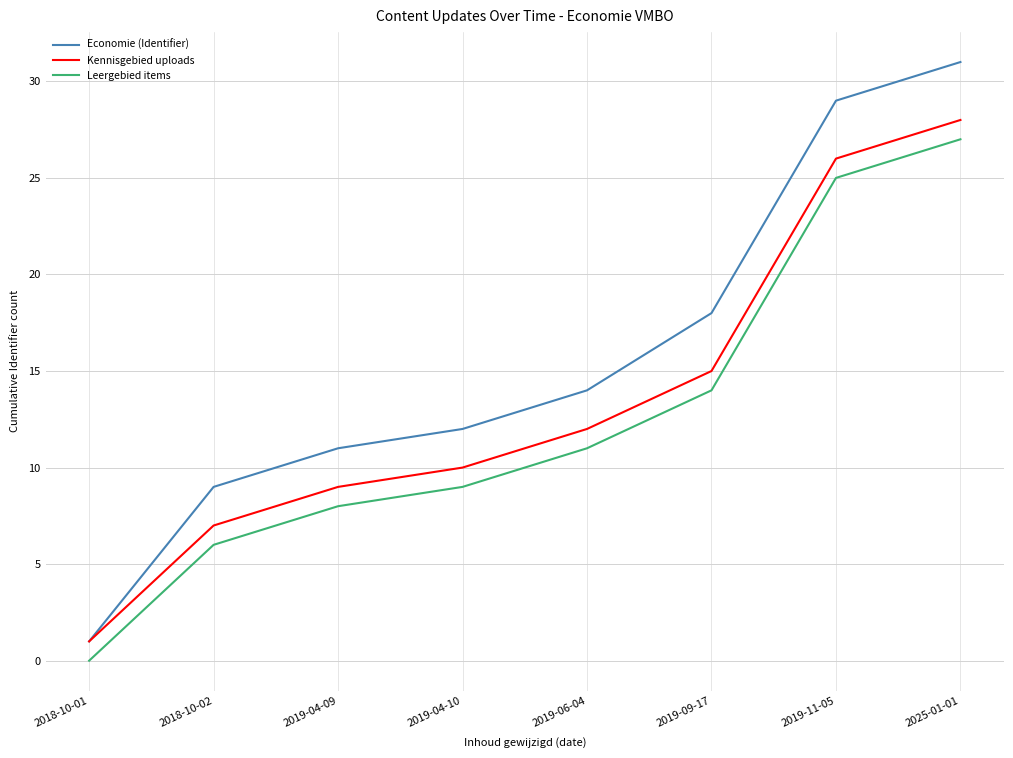

True or false: Economie (Identifier) and Leergebied items intersect in this chart.

False